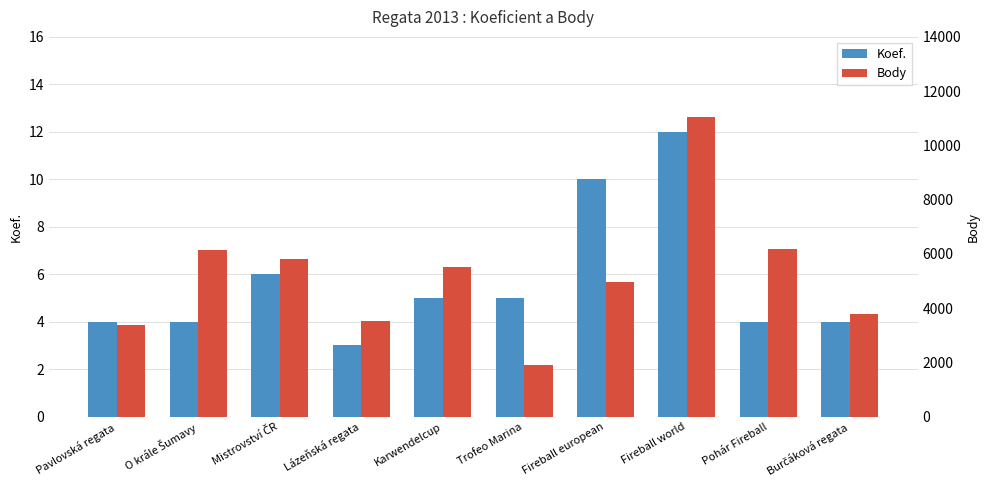

What is the sum of all Body values?

52230